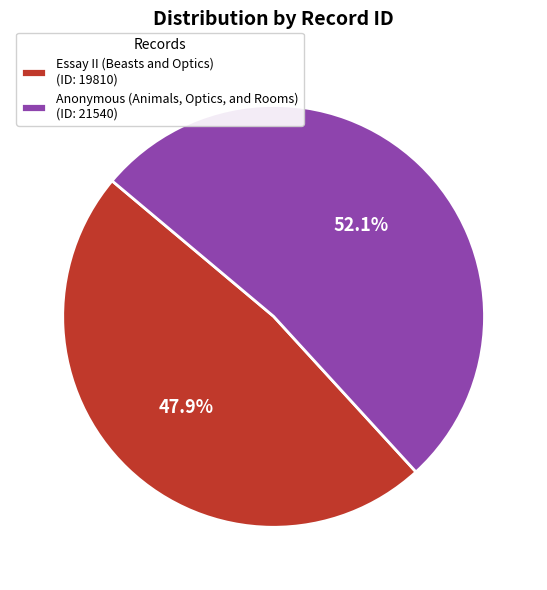

Combined, do Anonymous (Animals, Optics, and Rooms) (ID: 21540) and Essay II (Beasts and Optics) (ID: 19810) account for over 50%?

Yes